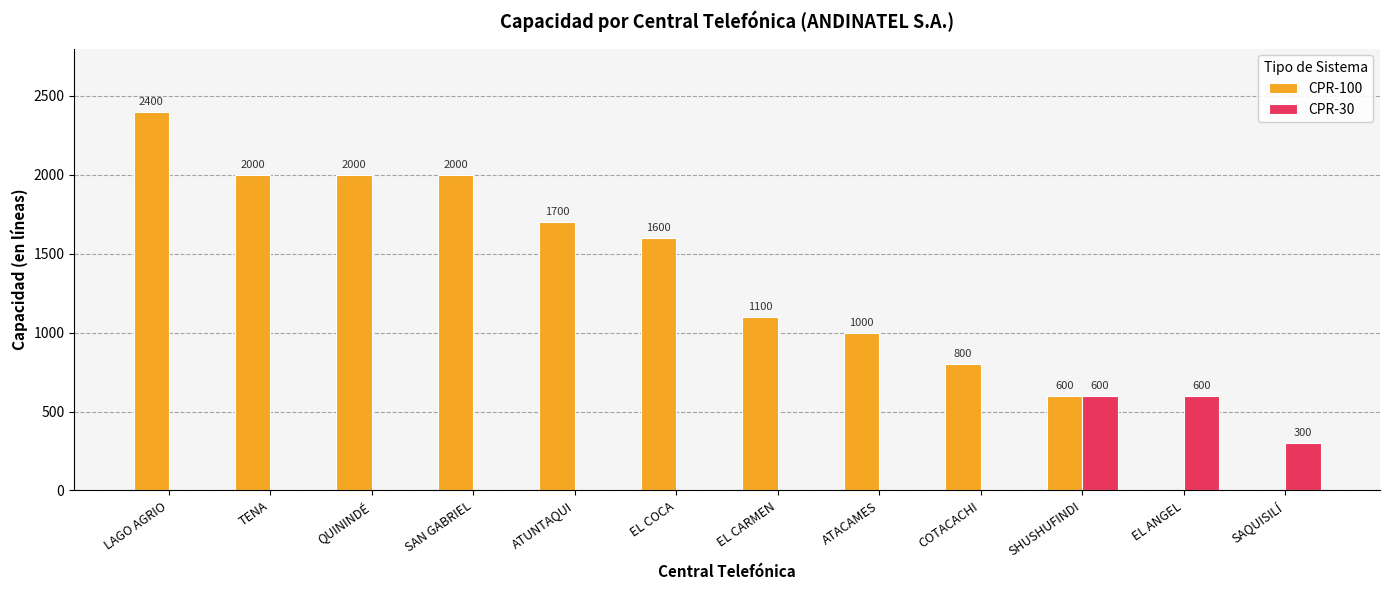

True or false: CPR-30 has a value of 249 at EL ANGEL.

False